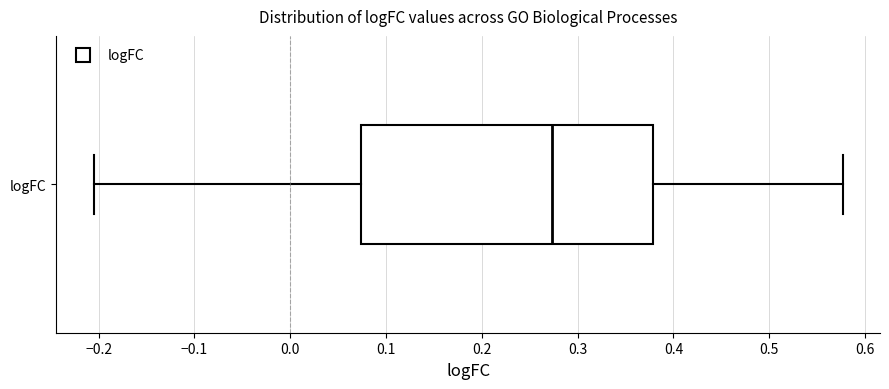

Read this box plot against the x-axis: the position of the median line, the range covered by the box, and the ends of both whiskers. The values are not printed on the chart, so give them approximately, as read against the axis.

median 0.27, box 0.07 to 0.38, whiskers -0.21 to 0.58